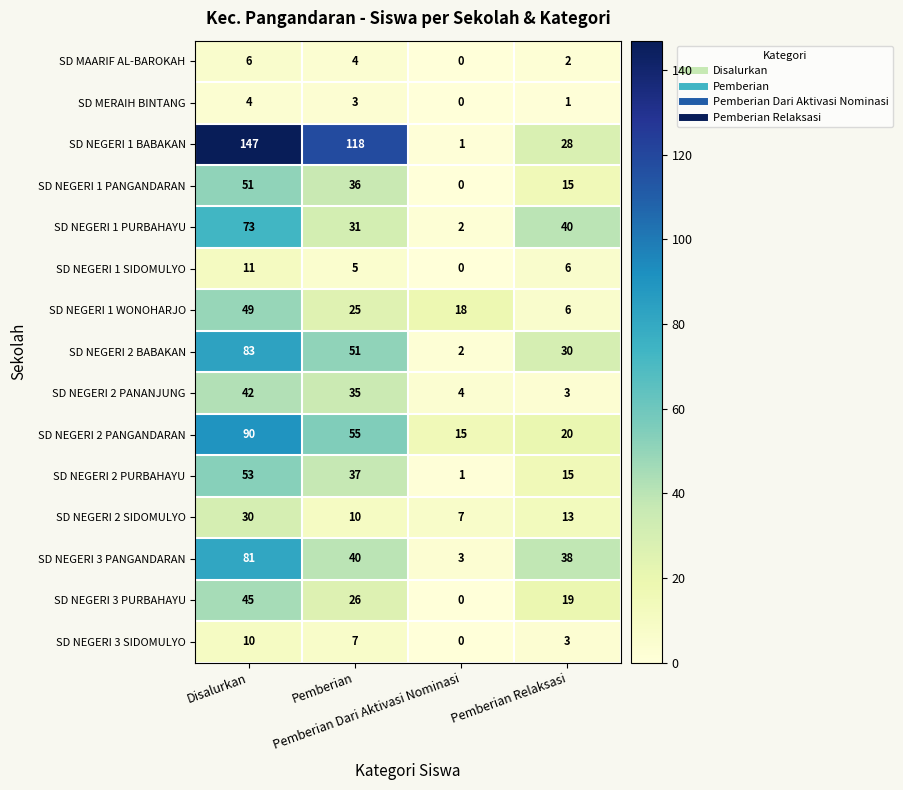

What is the difference between the second highest and minimum values in the SD NEGERI 2 PURBAHAYU series?

36